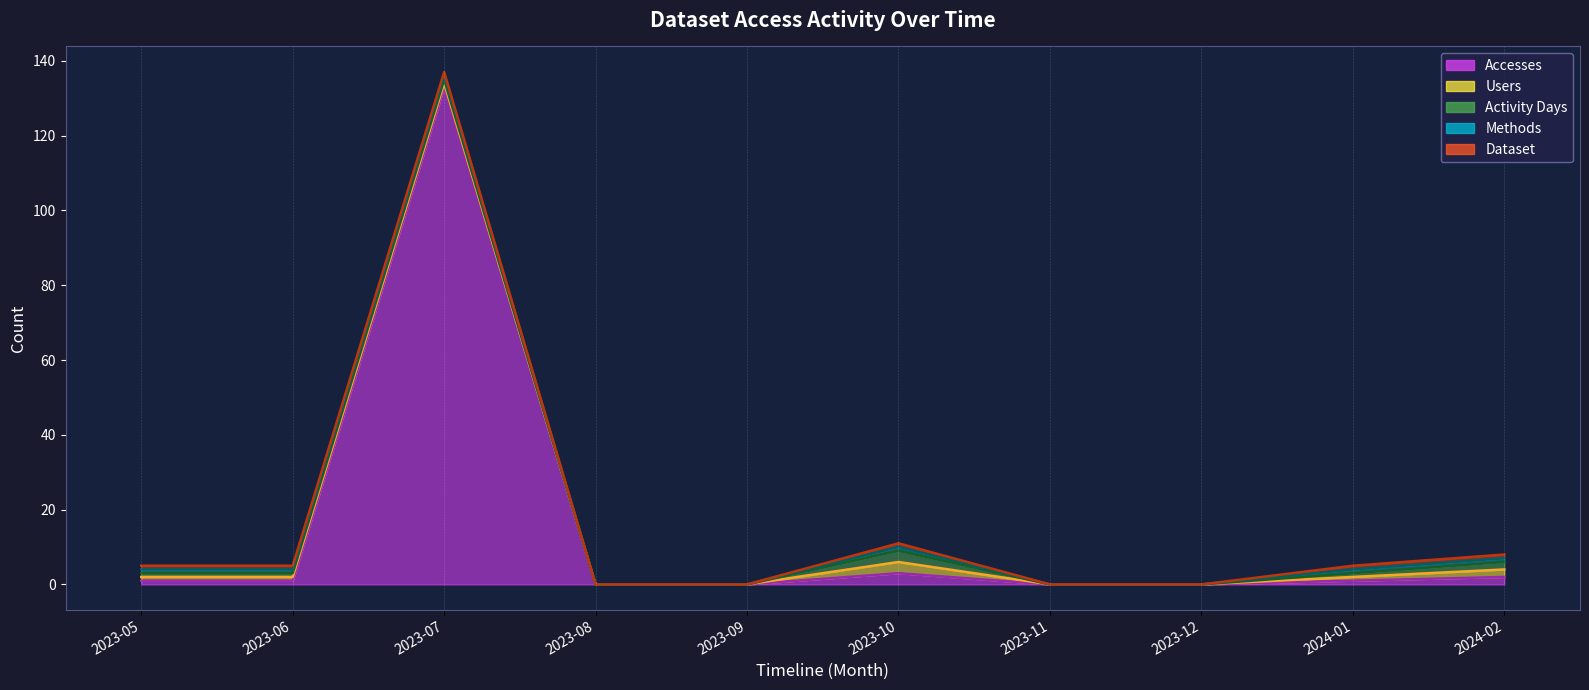

Is it true that Users equals 2 at 2024-02?

True